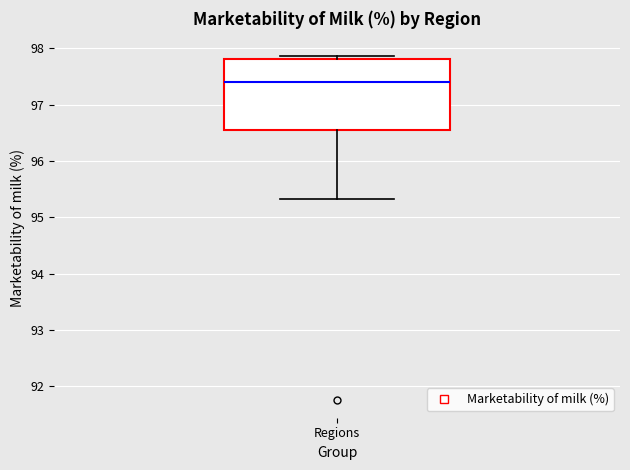

Read this box plot against the y-axis: the position of the median line, the range covered by the box, and the ends of both whiskers. The values are not printed on the chart, so give them approximately, as read against the axis.

median 97.4, box 96.6 to 97.8, whiskers 95.3 to 97.9